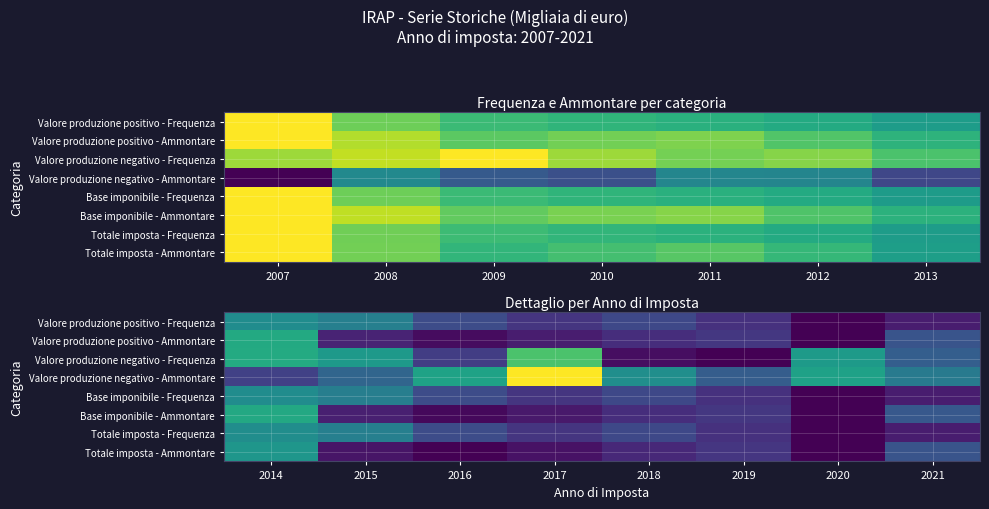

Which has a higher value, 2009 or 2013?

2009